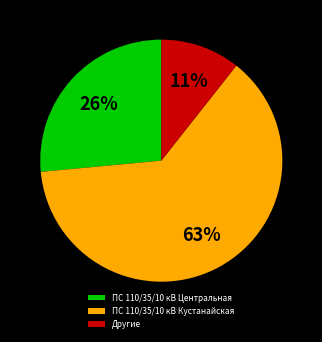

Count the number of slices in the pie.

3